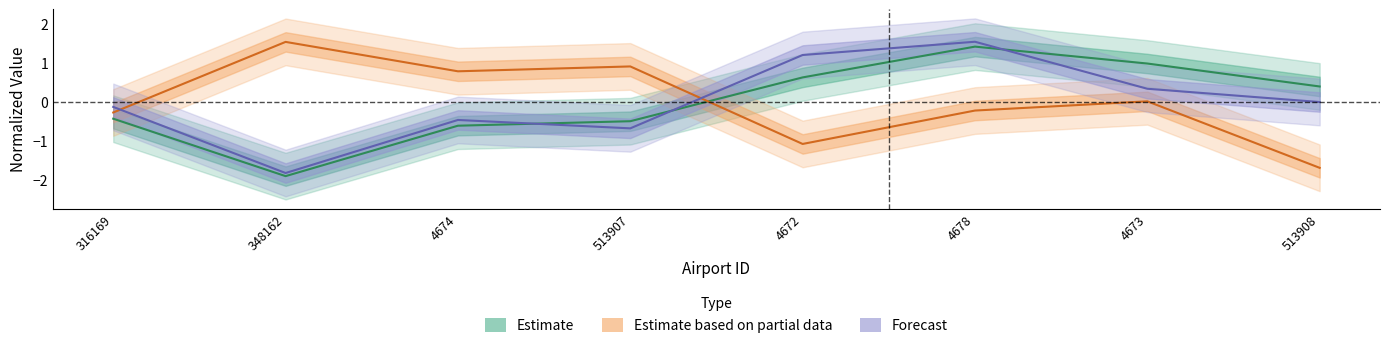

Where do latitude_deg and longitude_deg first cross each other?

513907 and 4672